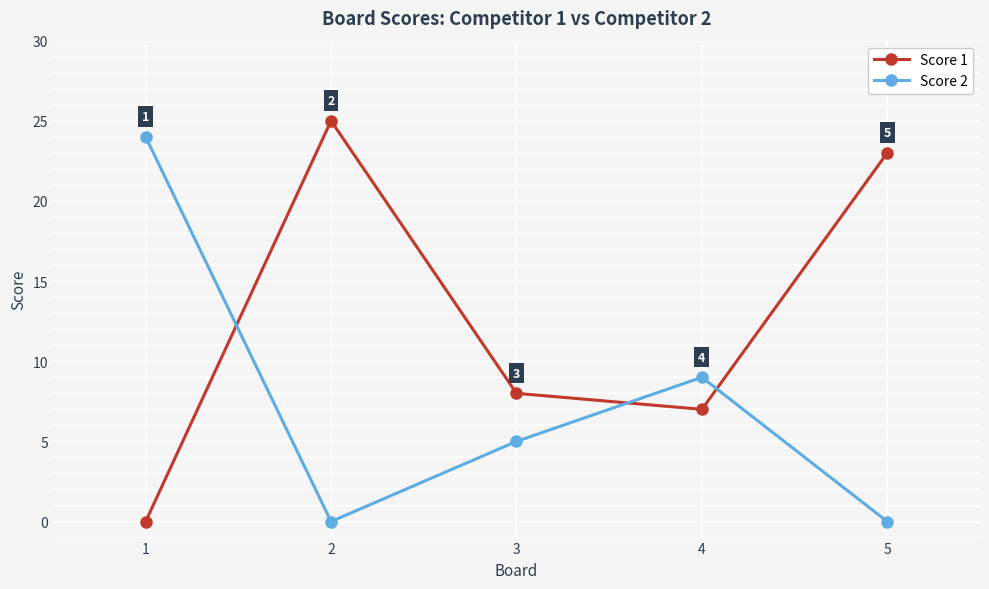

What is the value of the Score 2 point at the 4th from the left?

9